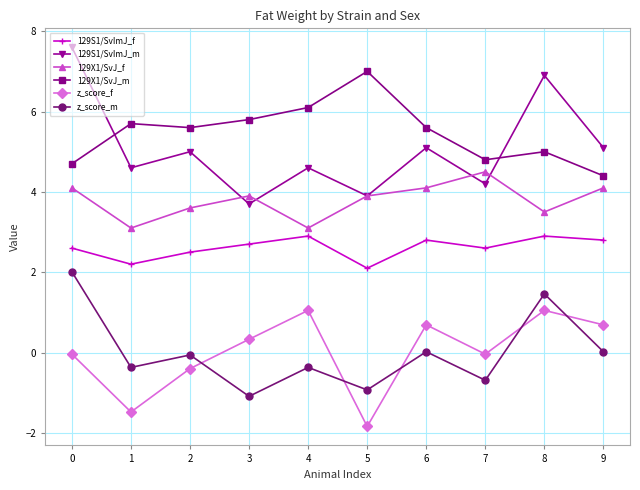

True or false: 129S1/SvImJ_m has a value of 2.1 at 7.

False